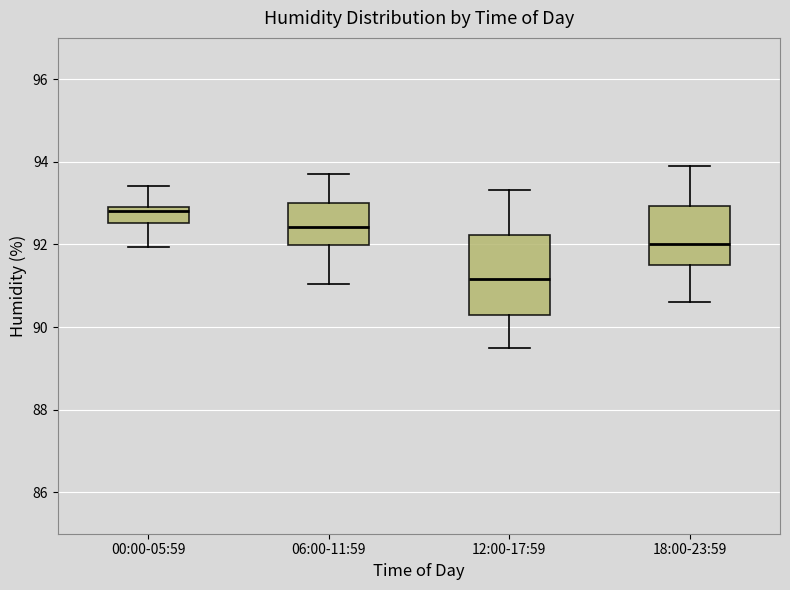

Reading left to right, transcribe this box plot: for each box, give where its median line is, the range the box spans, and where its two whiskers end, as read against the y-axis. The values are not printed on the chart, so give them approximately, as read against the axis.

00:00-05:59: median 92.8, box 92.6 to 93.0, whiskers 92.0 to 93.4
06:00-11:59: median 92.4, box 92.0 to 93.0, whiskers 91.0 to 93.8
12:00-17:59: median 91.2, box 90.2 to 92.2, whiskers 89.6 to 93.4
18:00-23:59: median 92.0, box 91.6 to 93.0, whiskers 90.6 to 94.0